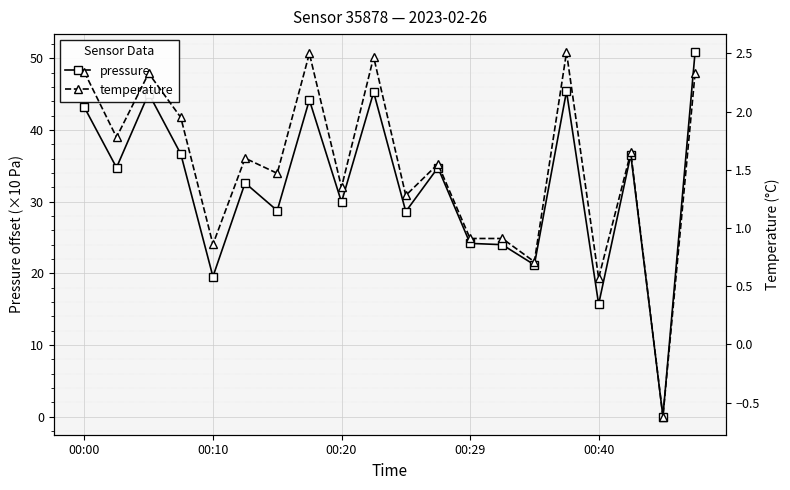

Is it true that pressure equals 29.9 at 00:20?

True